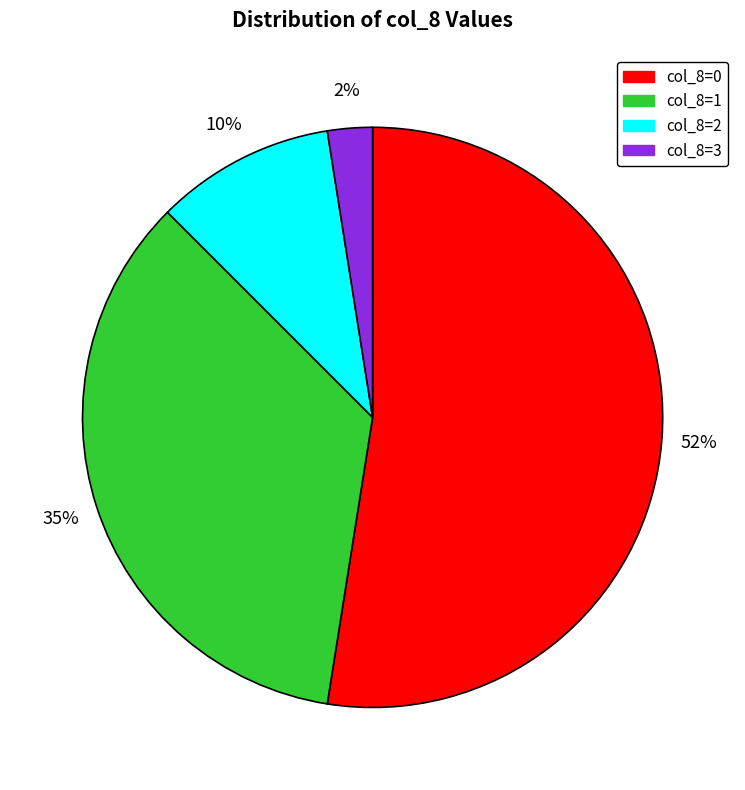

Count the number of slices in the pie.

4